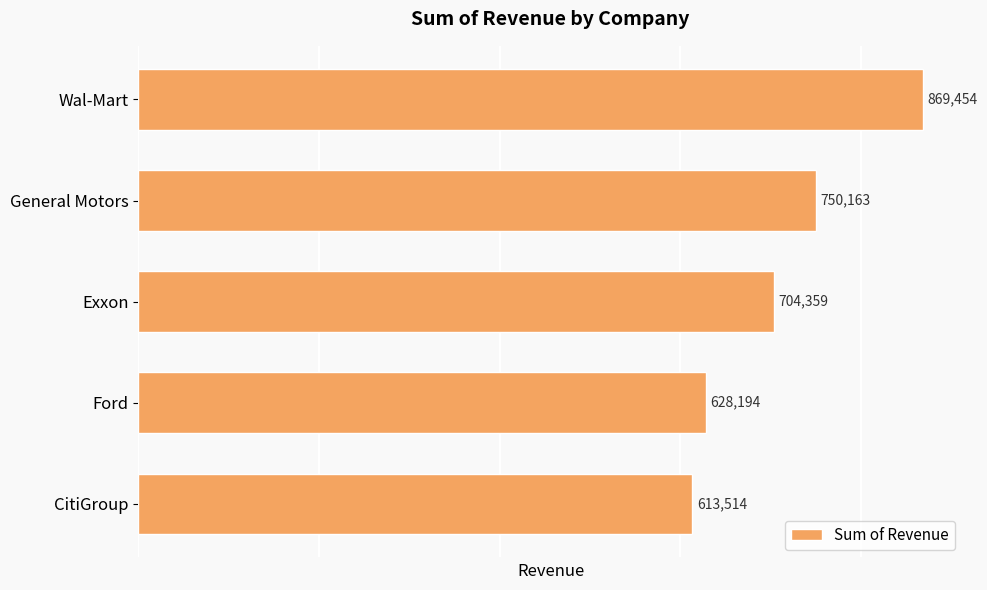

What is the maximum value shown in the chart?

869454